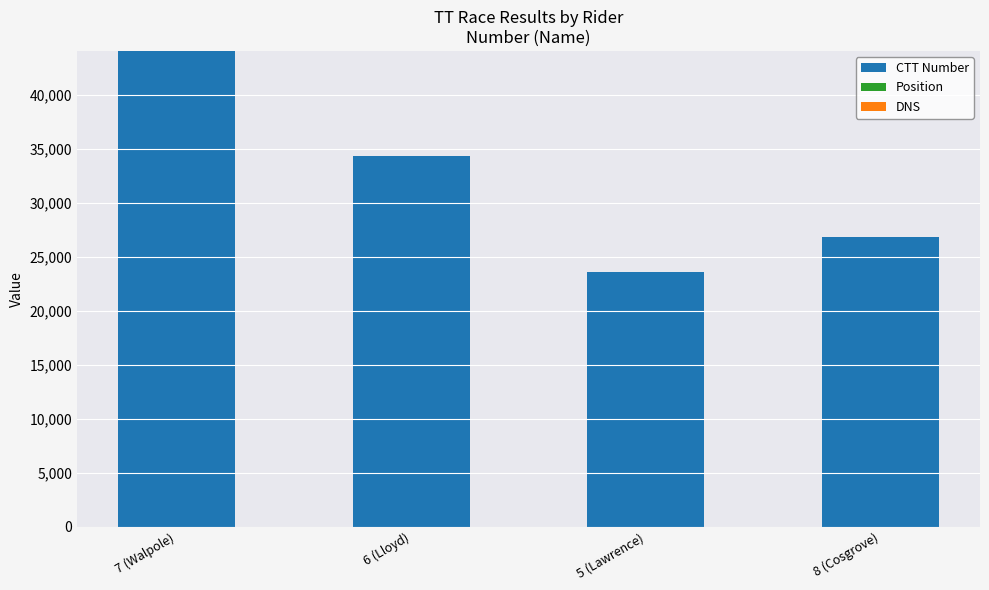

The value of CTT Number at 5 (Lawrence) is 37366. True or false?

False